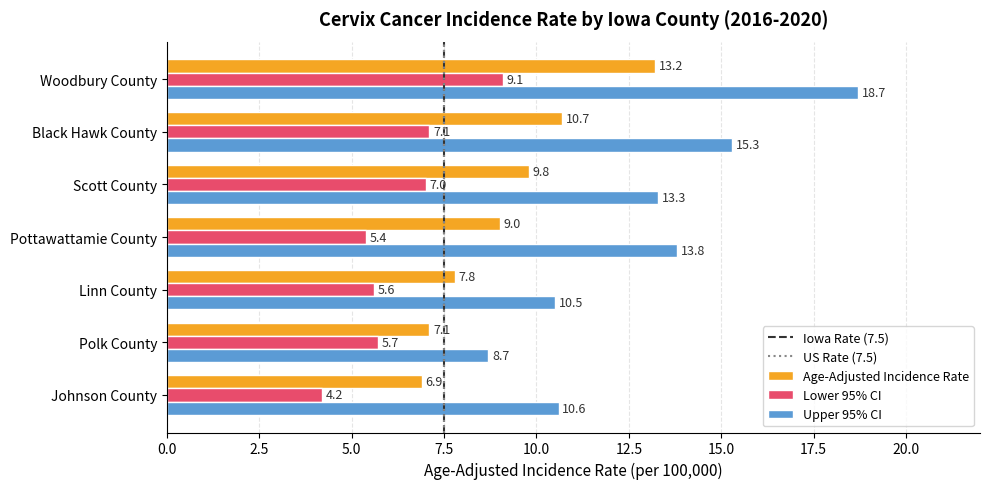

List the labels in order of Lower 95% CI value, smallest first.

Johnson County, Pottawattamie County, Linn County, Polk County, Scott County, Black Hawk County, Woodbury County